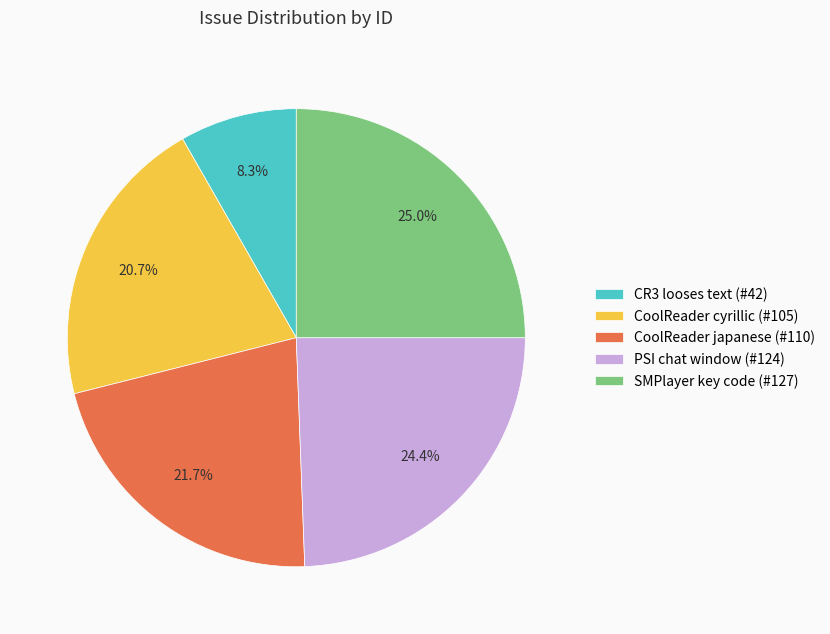

To the nearest percent, what is the average slice percentage?

20%